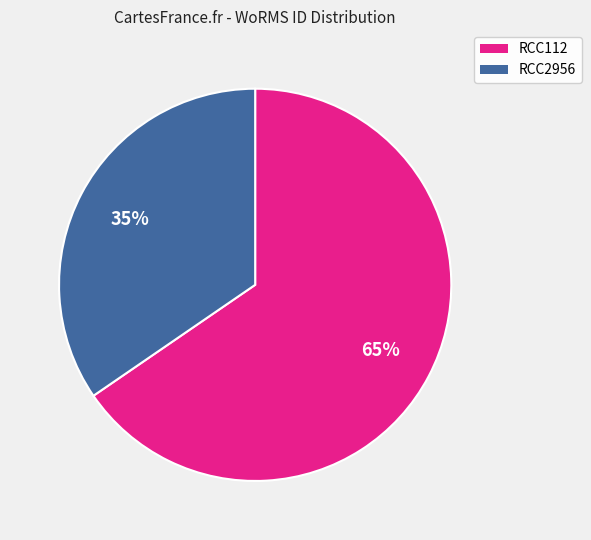

To the nearest percent, what portion does RCC112 represent?

65%